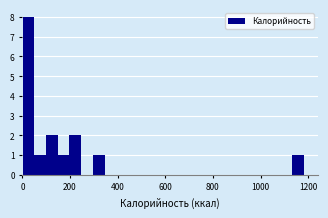

Read against the x-axis, roughly where is the centre of the tallest bar?

20